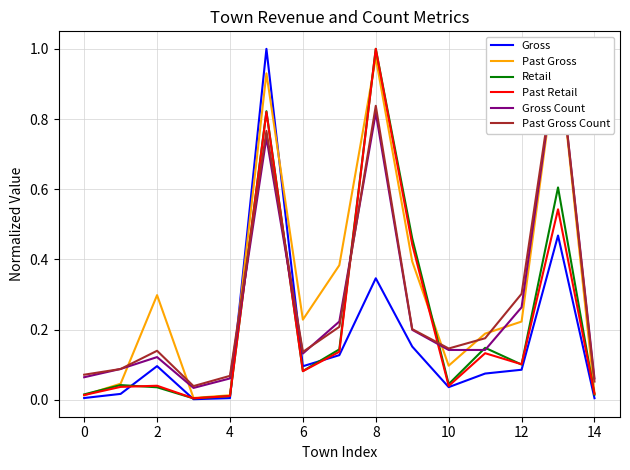

How many interior local valleys does the Past Gross Count series have?

3